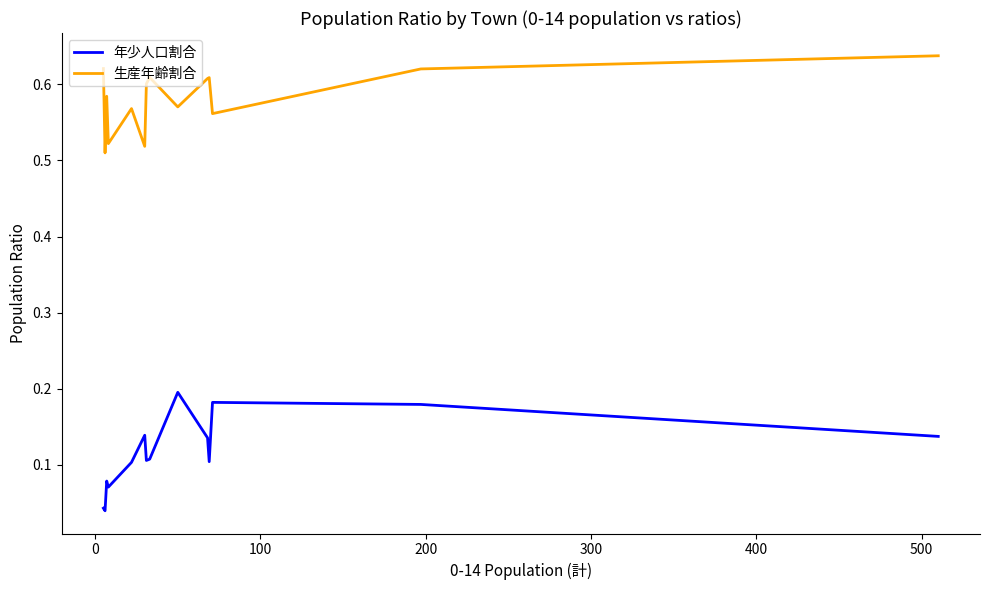

Is this an area chart (filled region under the line)?

No